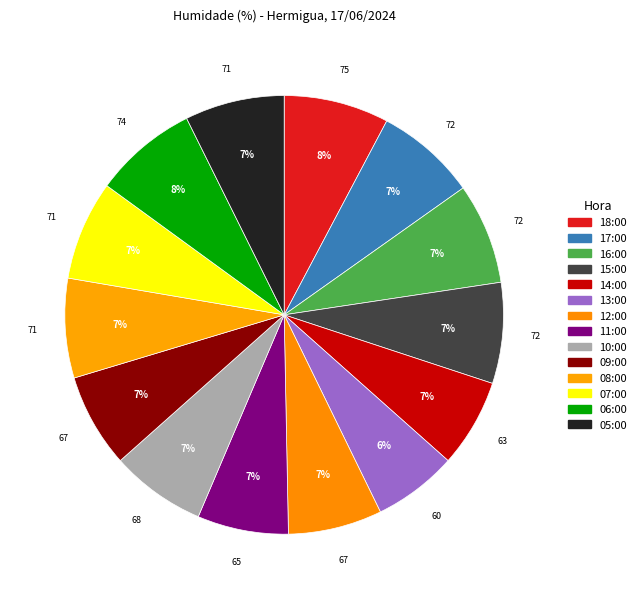

Count the number of slices in the pie.

14